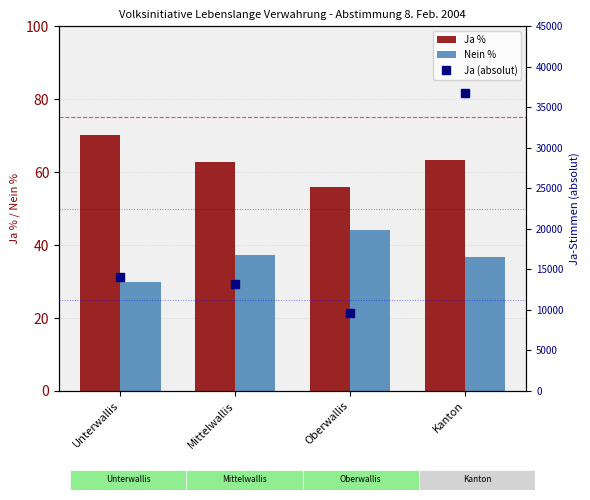

What position from the left is Unterwallis?

1